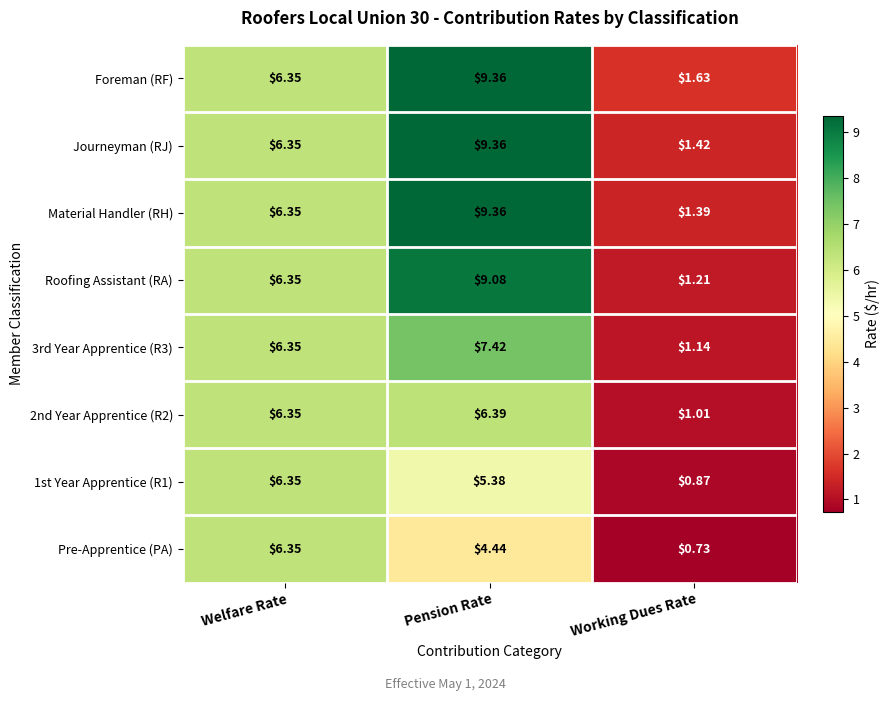

At which label is Roofing Assistant (RA) closest to 5?

Welfare Rate